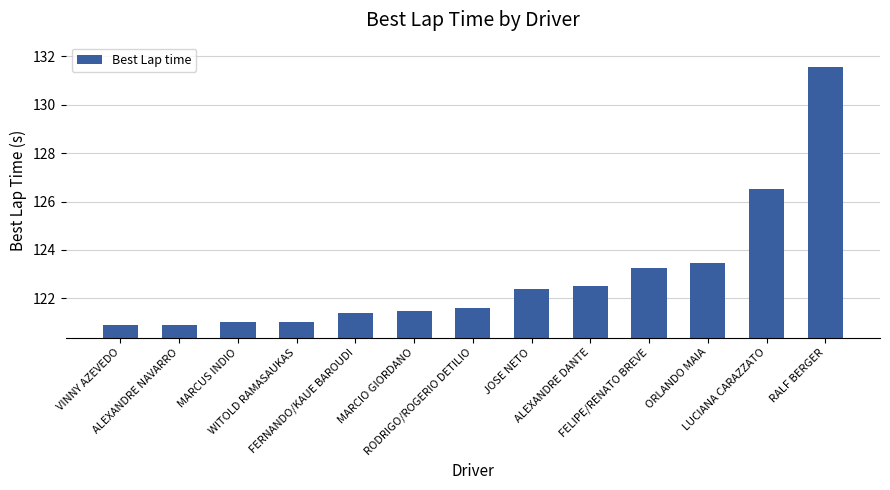

What is the difference between the maximum and minimum values?

10.7